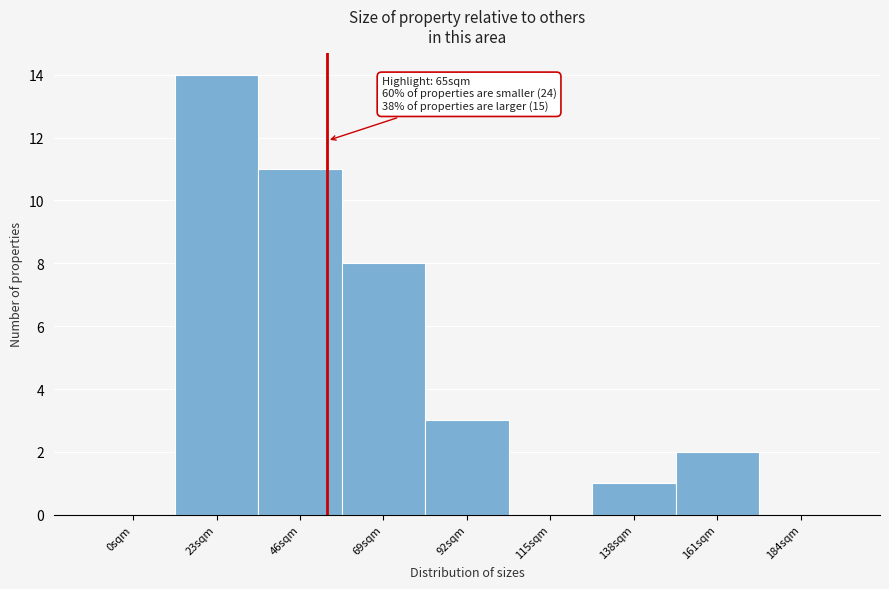

Reading left to right, list all the values displayed in this chart.

0sqm=0	23sqm=14	46sqm=11	69sqm=8	92sqm=3	115sqm=0	138sqm=1	161sqm=2	184sqm=0